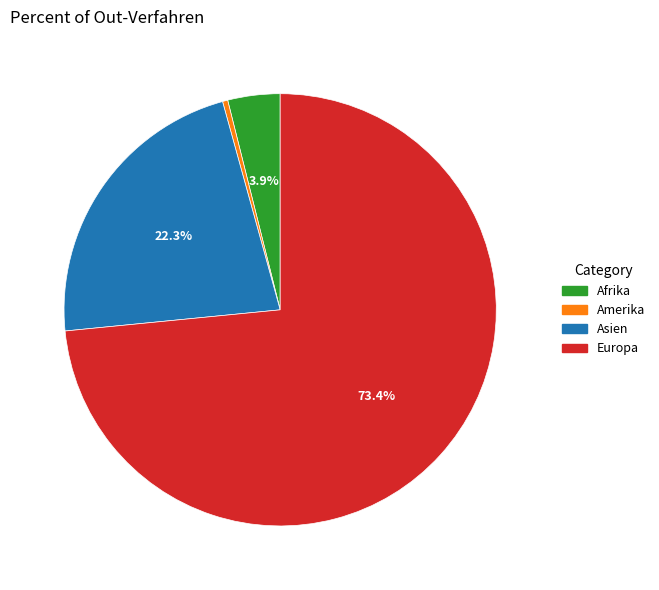

Does any single category account for the majority?

Yes